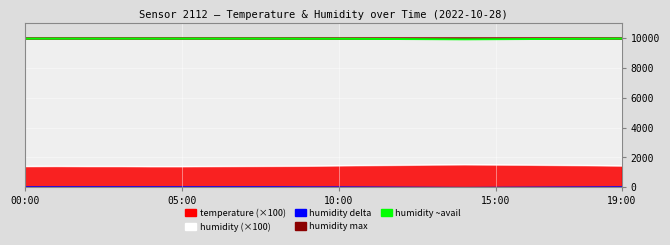

At which category is the sum across all series the highest?

13